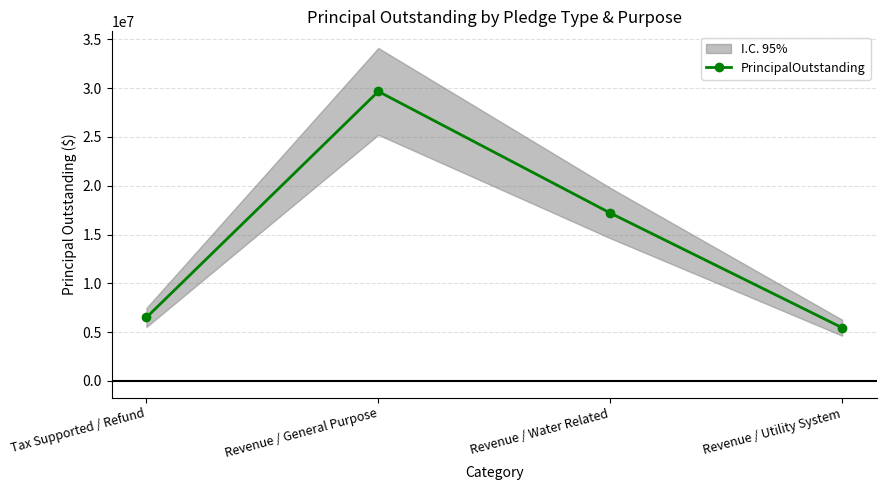

Reading left to right, extract all data points from this chart.

Tax Supported / Refund=6500000	Revenue / General Purpose=29666000	Revenue / Water Related=17205000	Revenue / Utility System=5453000